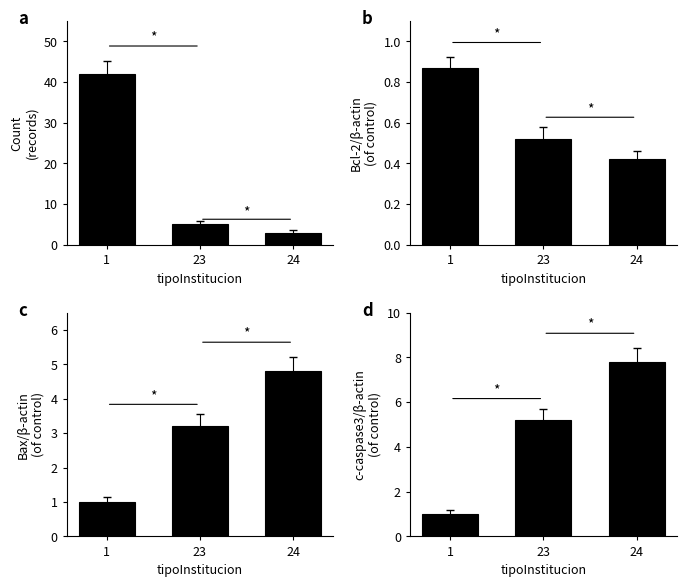

Count the panel_d values in the range 1 to 7.

2